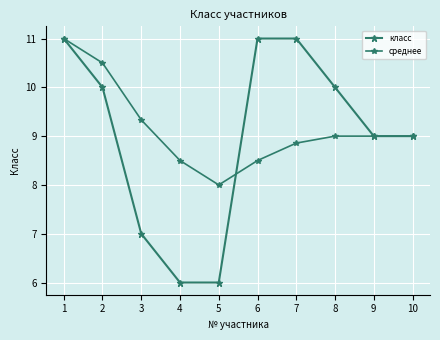

How many lines are shown in the chart?

2